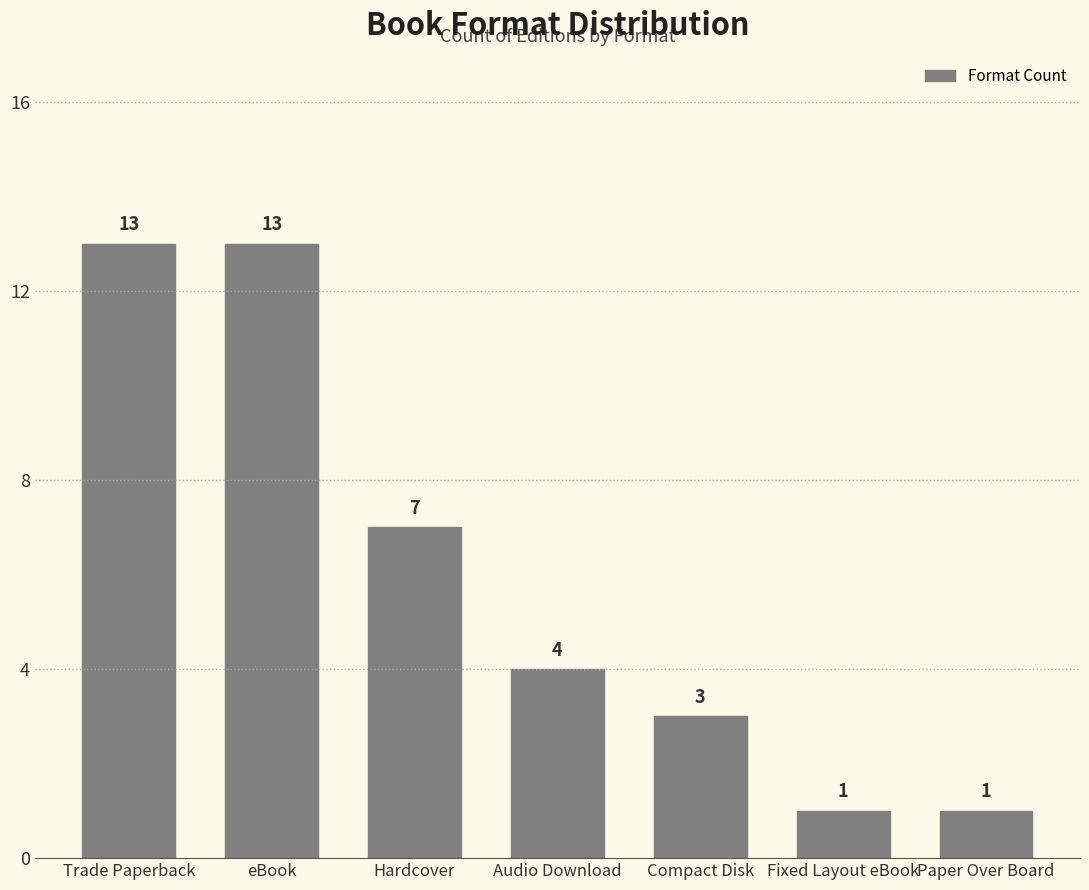

At which label is the value closest to 7?

Hardcover